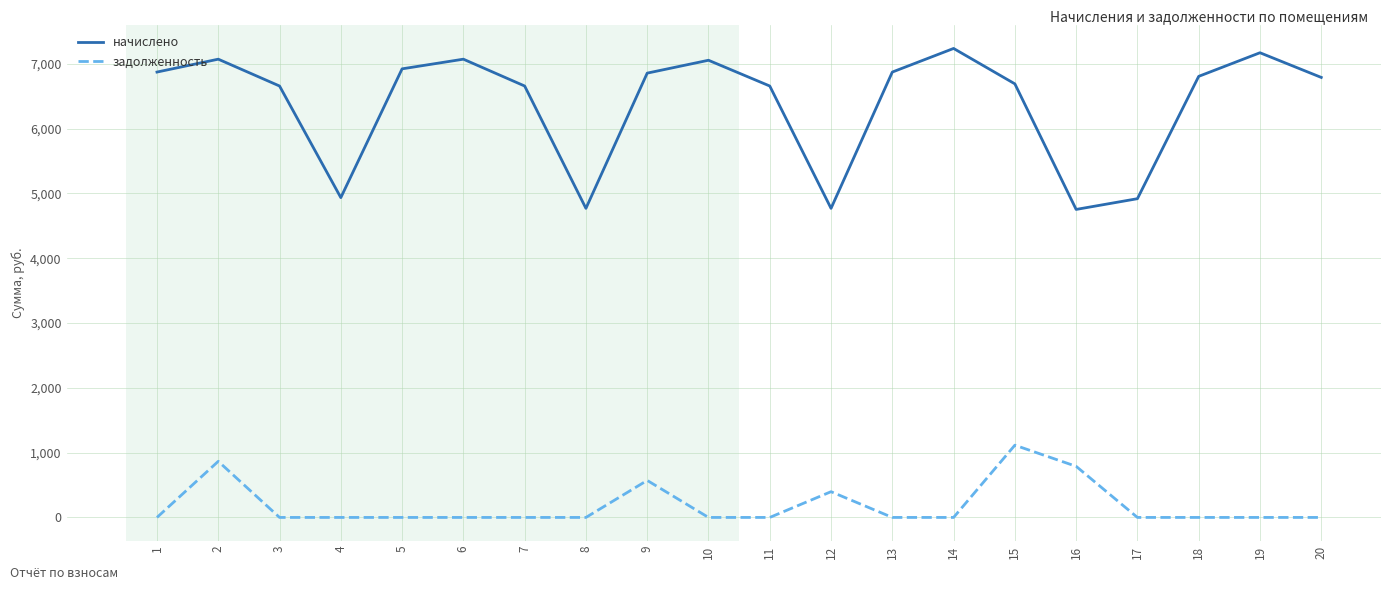

What is the difference between the maximum and minimum values in the задолженность series?

1115.0